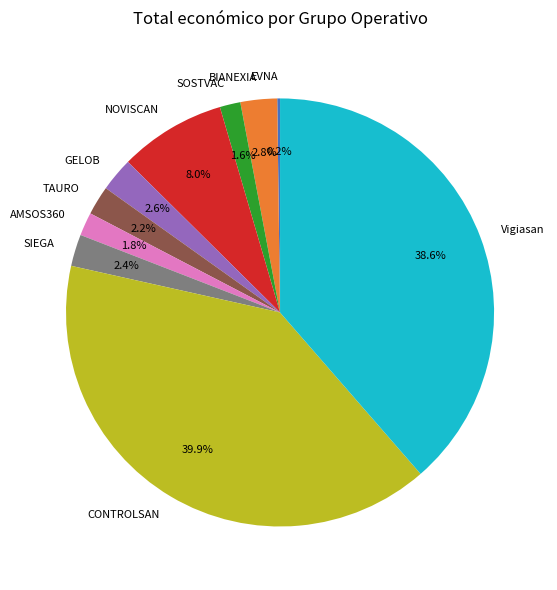

True or false: BIANEXIA accounts for 3% of the total.

True